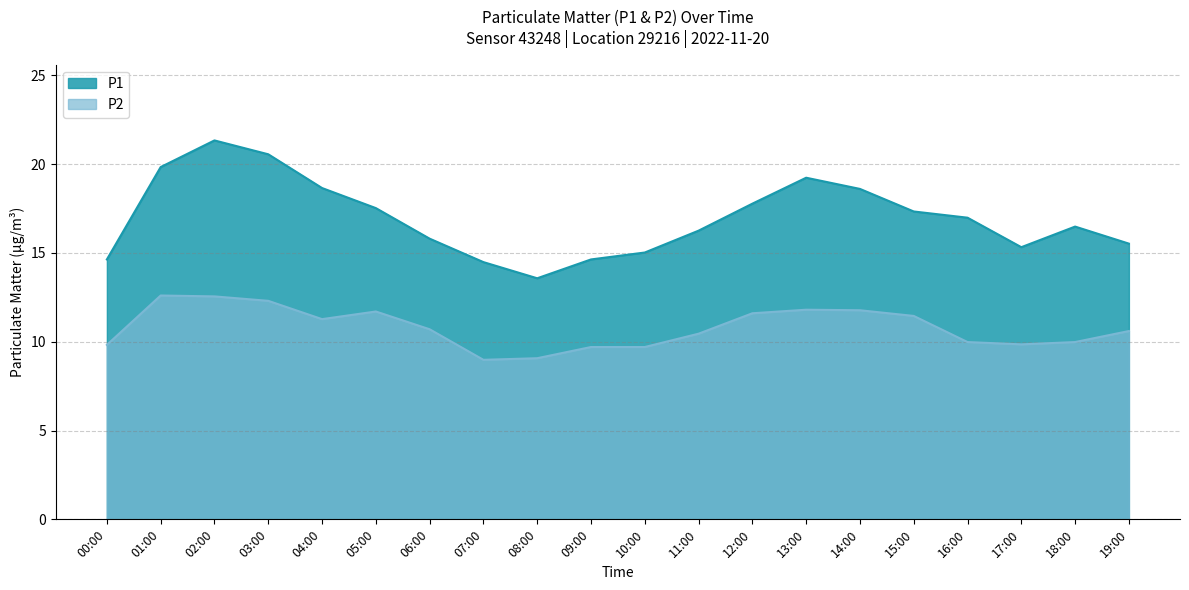

Which series has the largest range (max minus min)?

P1